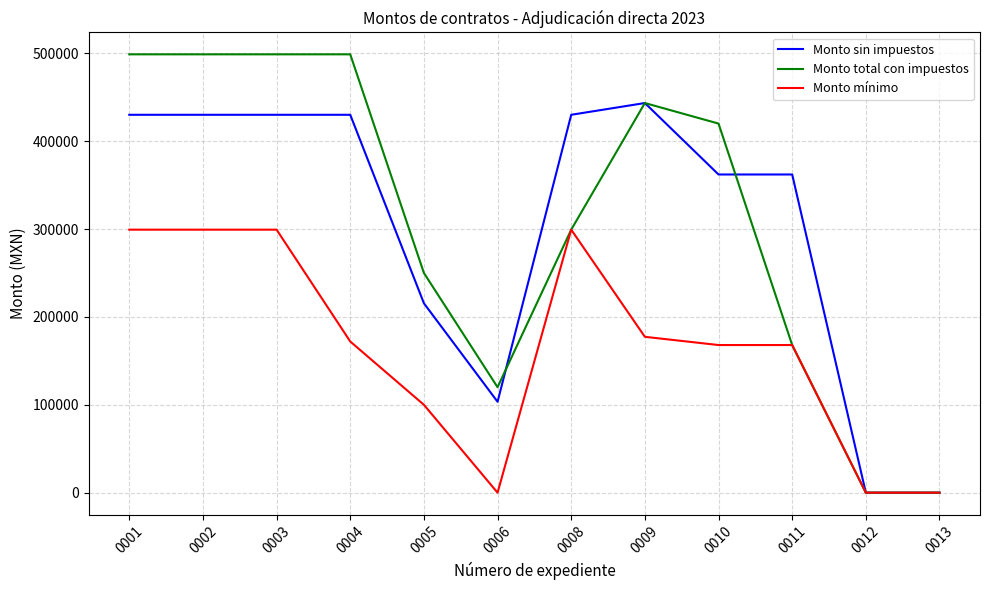

The value of Monto mínimo at 0002 is 62823.4. True or false?

False